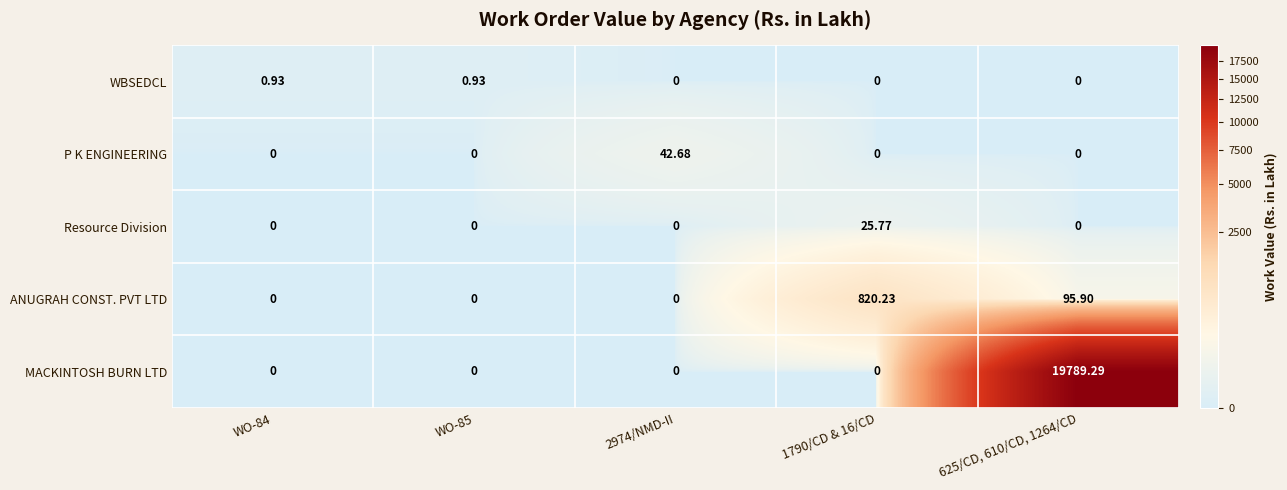

Which series has the largest range (max minus min)?

MACKINTOSH BURN LTD